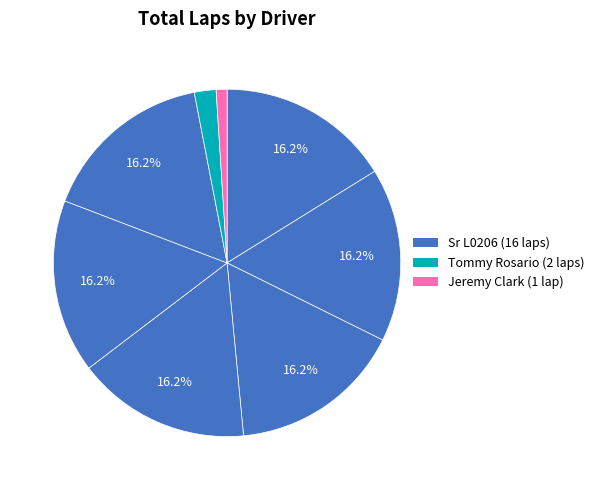

To the nearest percent, what is the average slice percentage?

12%